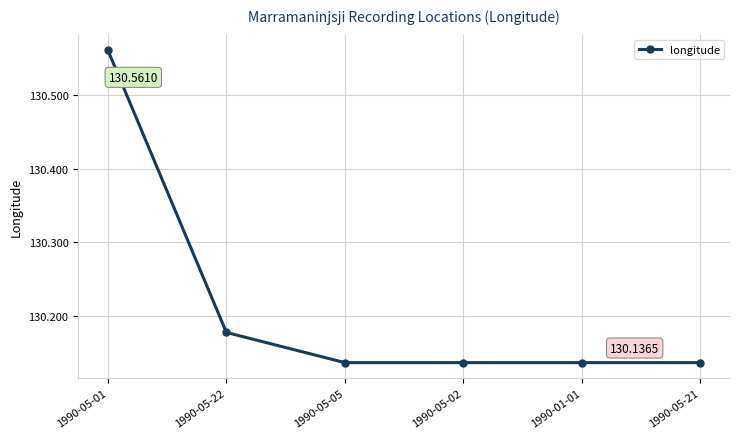

How many data points does each series have?

6